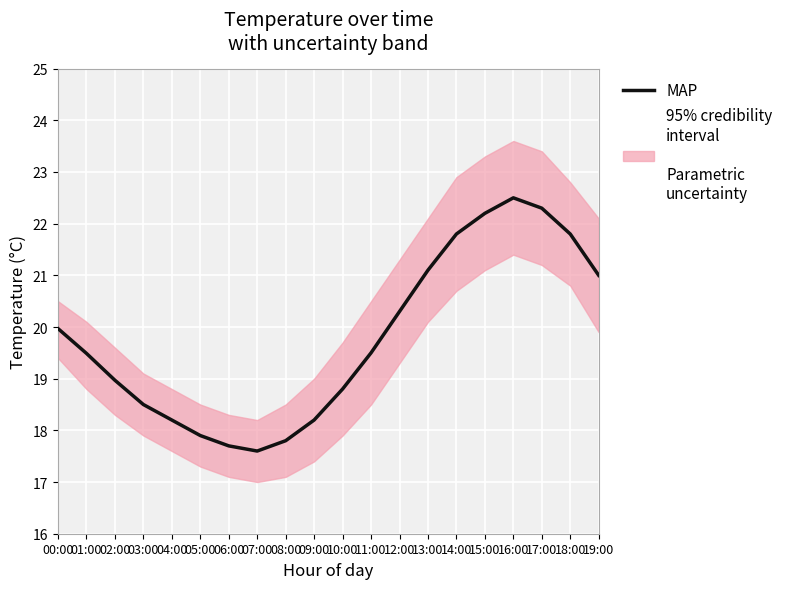

What is the label of the 12th point from the left?

11:00